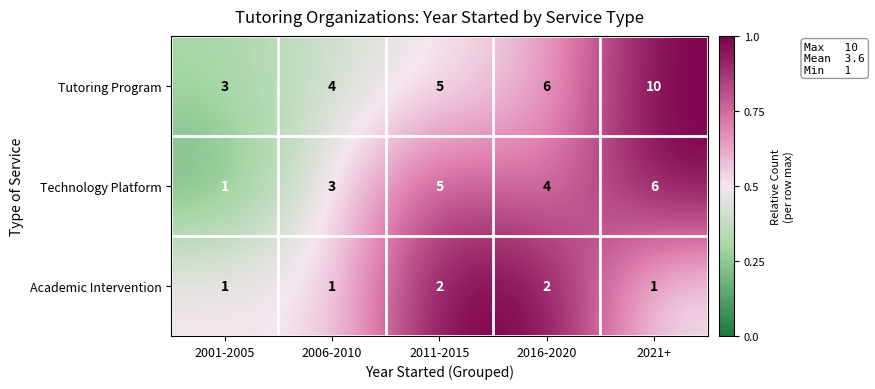

How many series are shown in this chart?

3